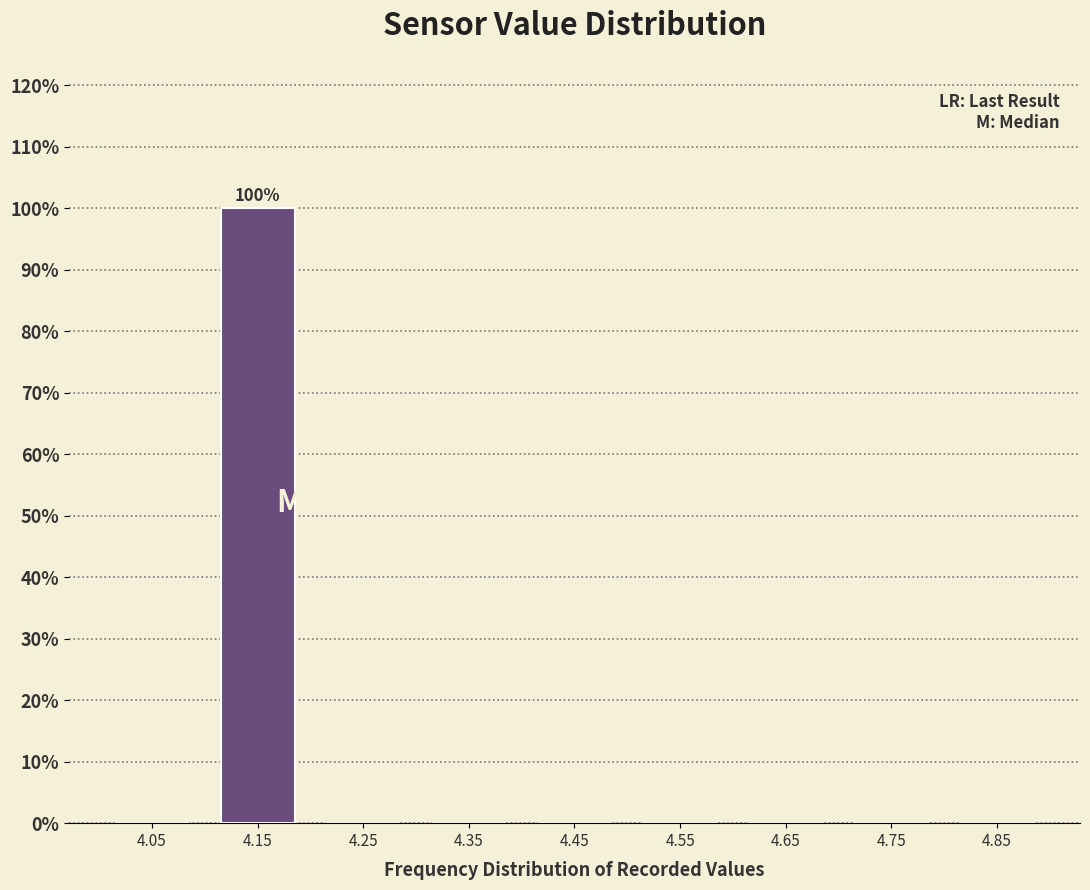

Which range on the x-axis has the tallest bar?

4.1 to 4.2